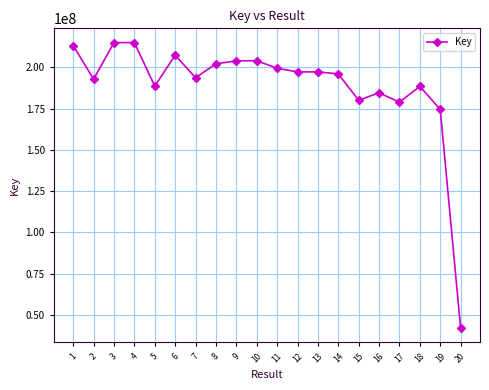

How many data points does each series have?

20